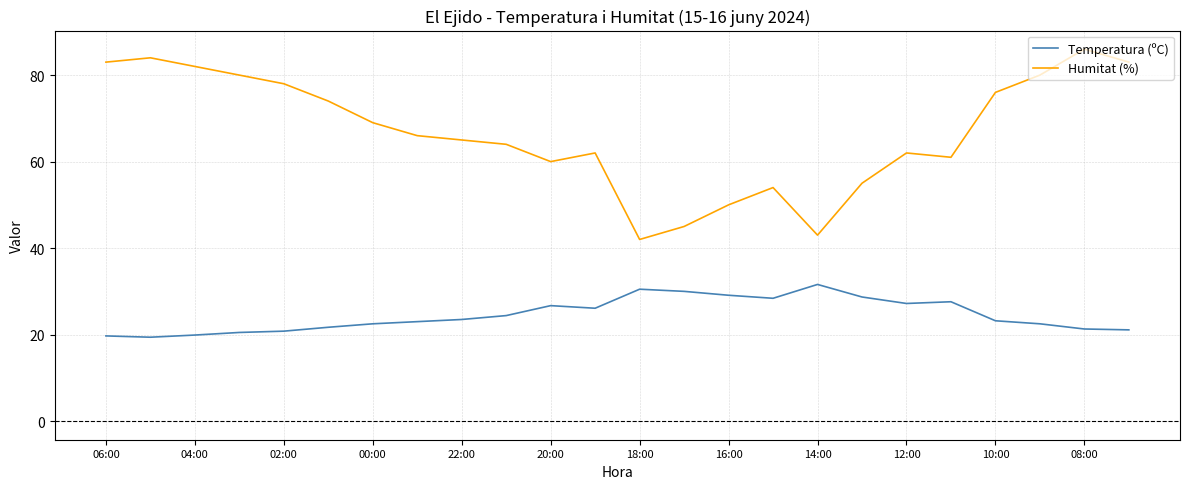

Which series has the largest total across all categories?

Humitat (%)